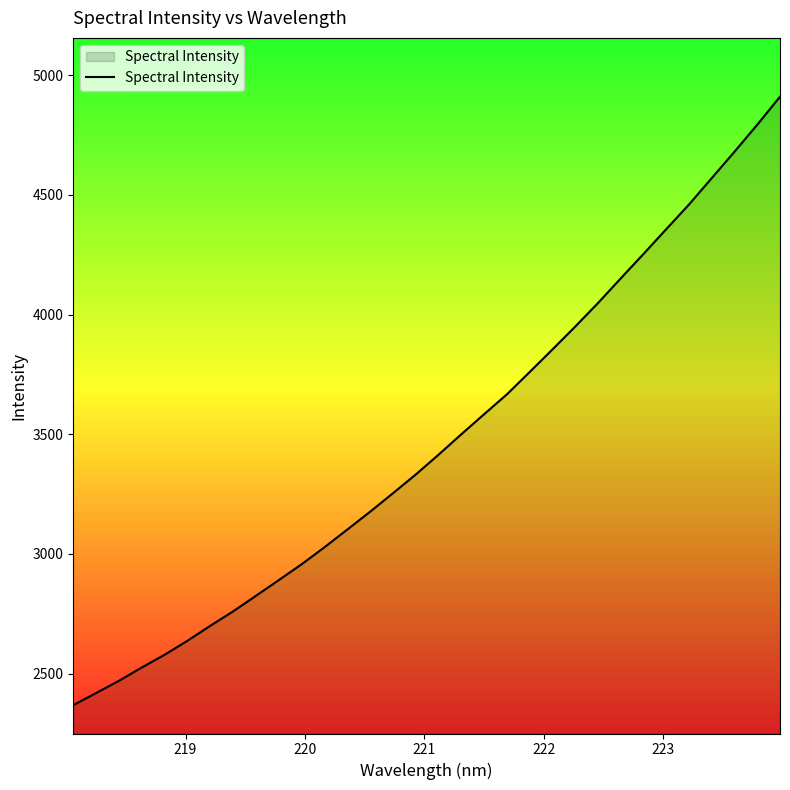

What is the maximum value shown in the chart?

4909.7